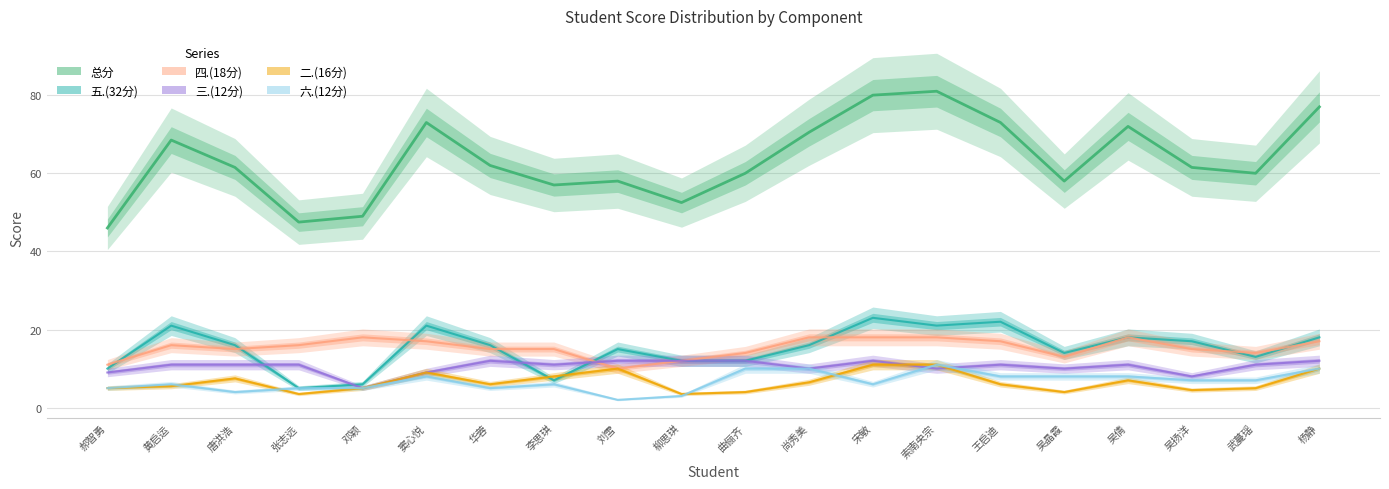

Which label corresponds to the smallest value in the chart?

刘雪